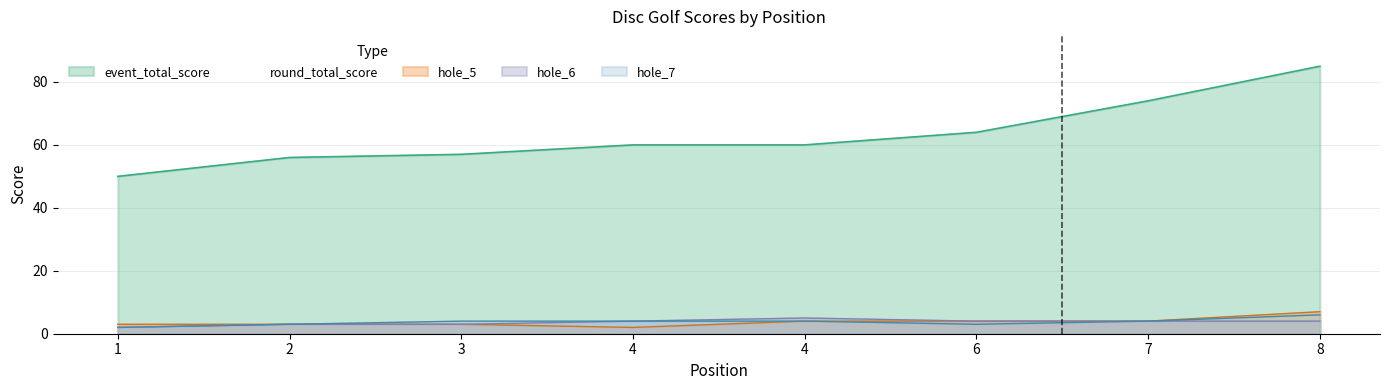

True or false: event_total_score has more than 2 interior local peaks.

False